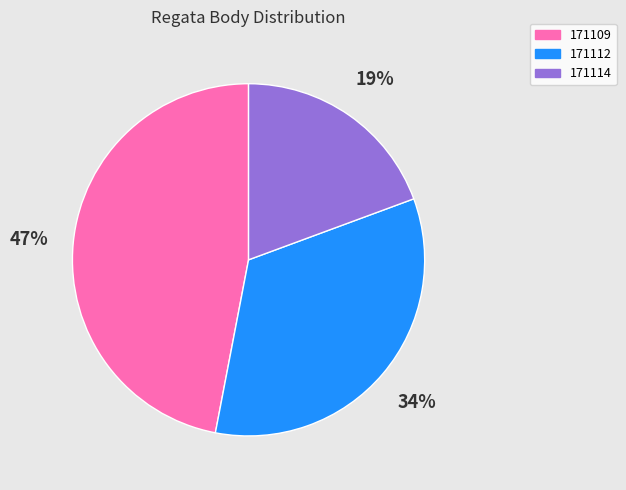

Does 171109 account for over 50% of the chart?

No